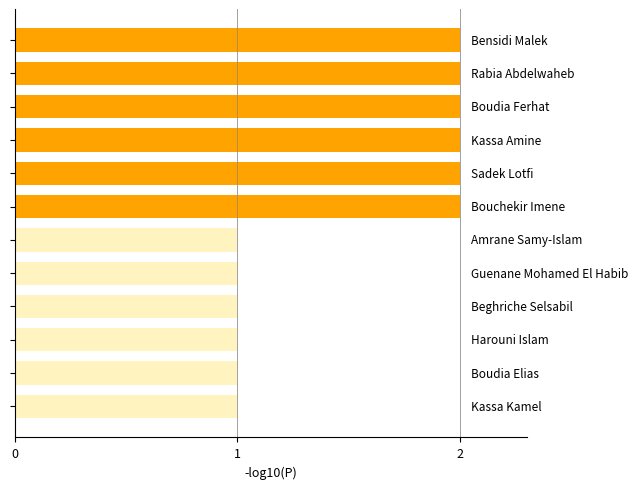

What is the value of the 5th bar from the top?

2